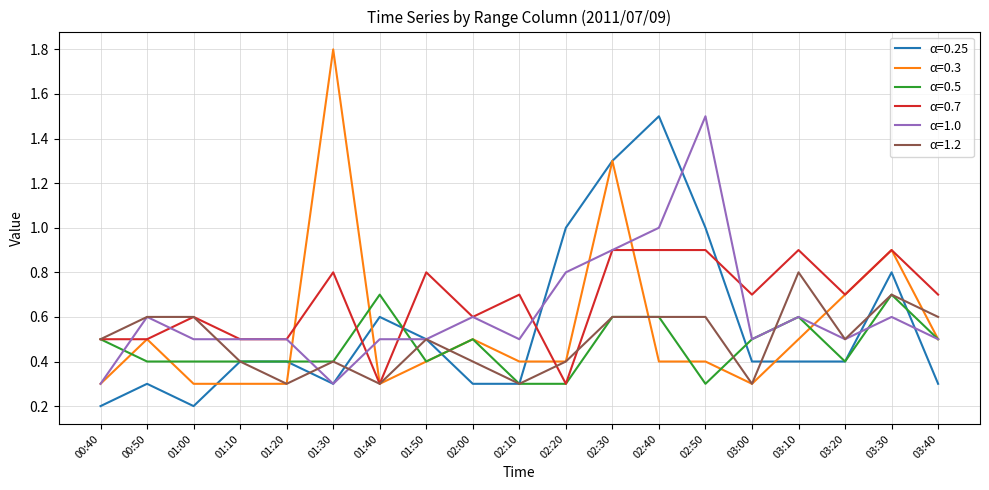

What position from the right is 02:50?

6